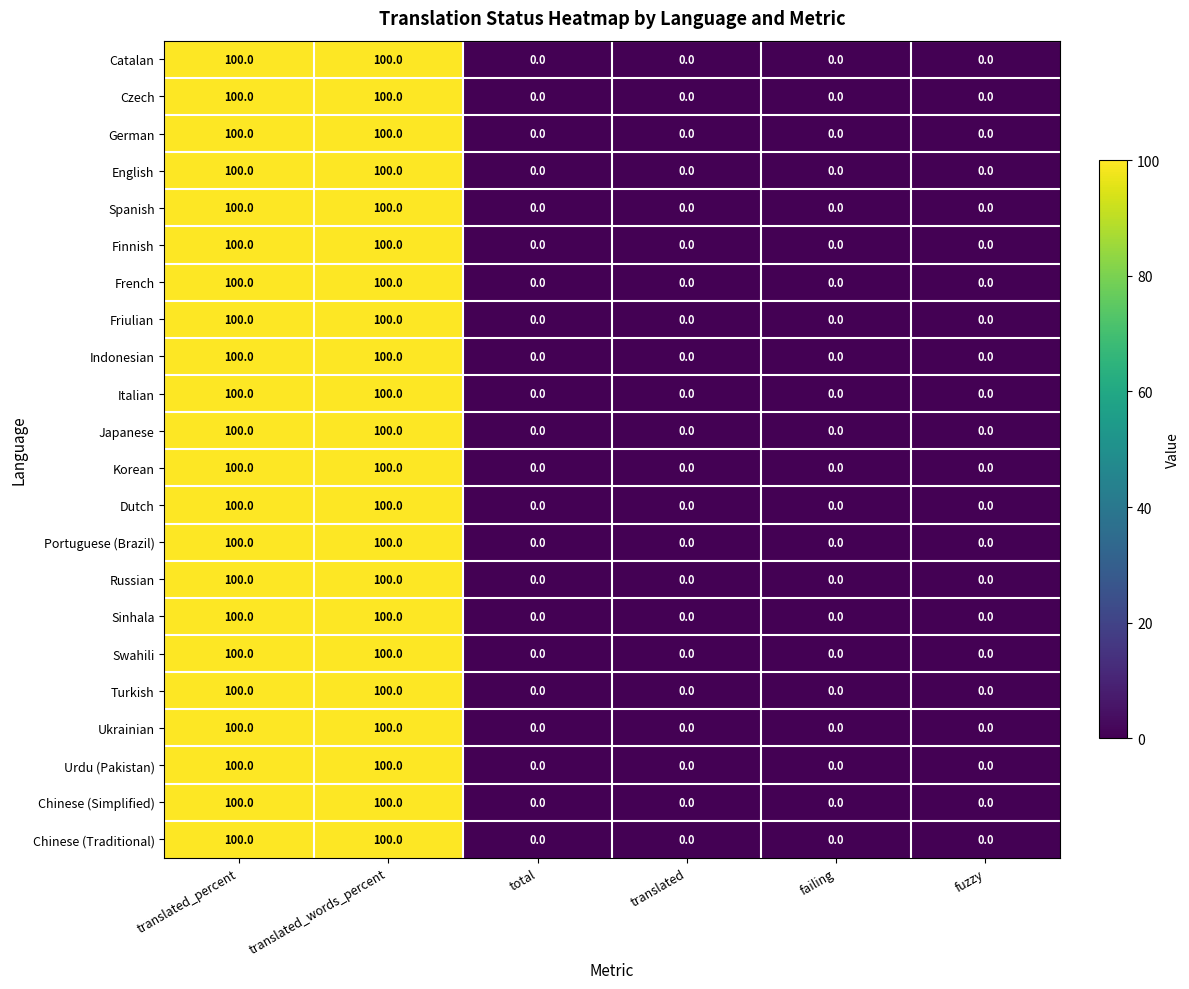

What is the difference between the Sinhala values at translated_words_percent and translated?

100